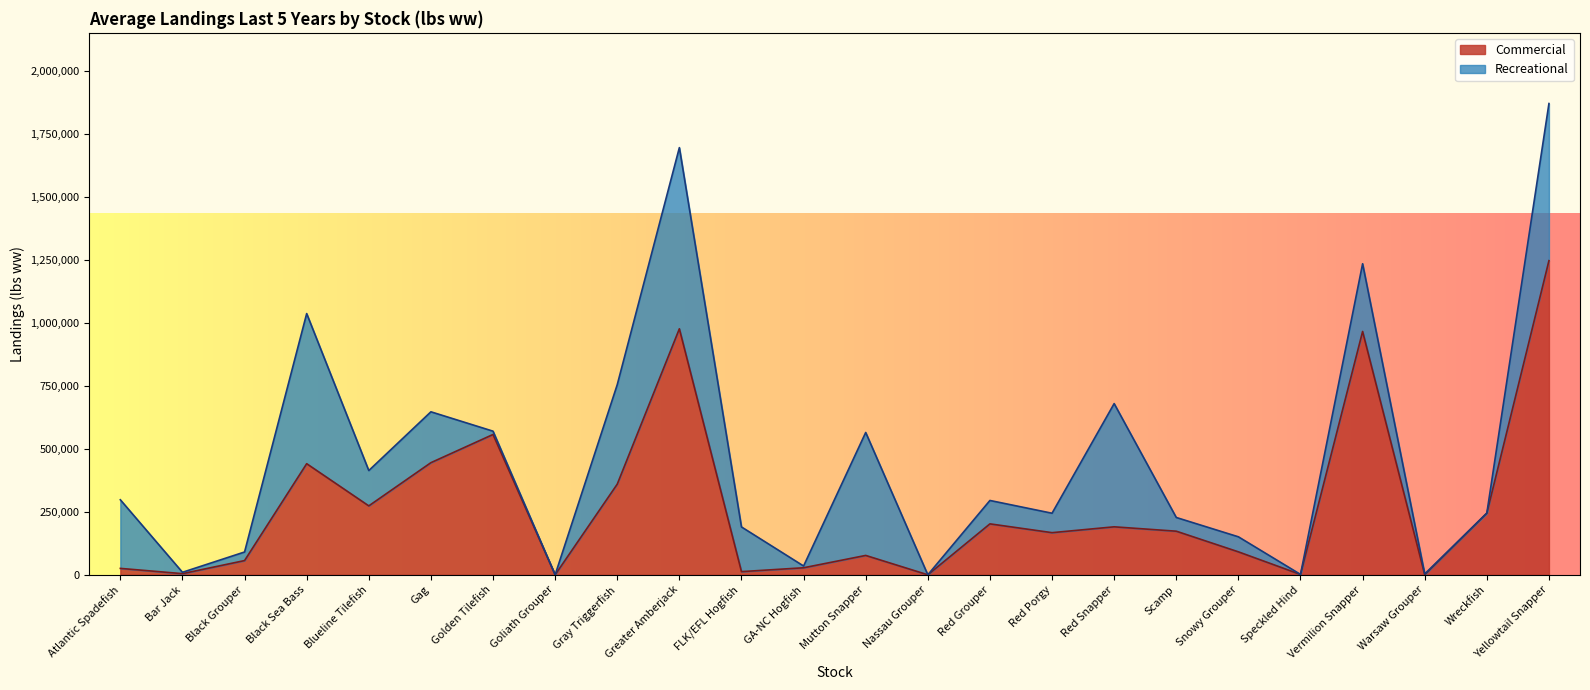

What is the label of the 9th point from the right?

Red Porgy